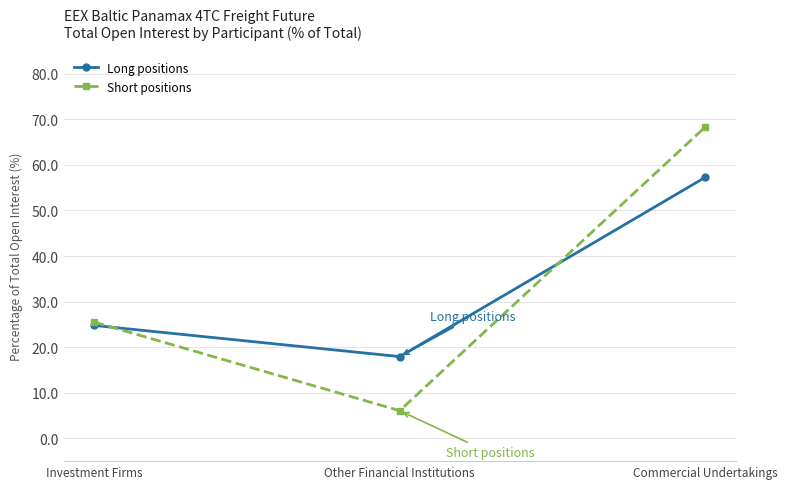

Which series has the widest spread of values?

Short positions